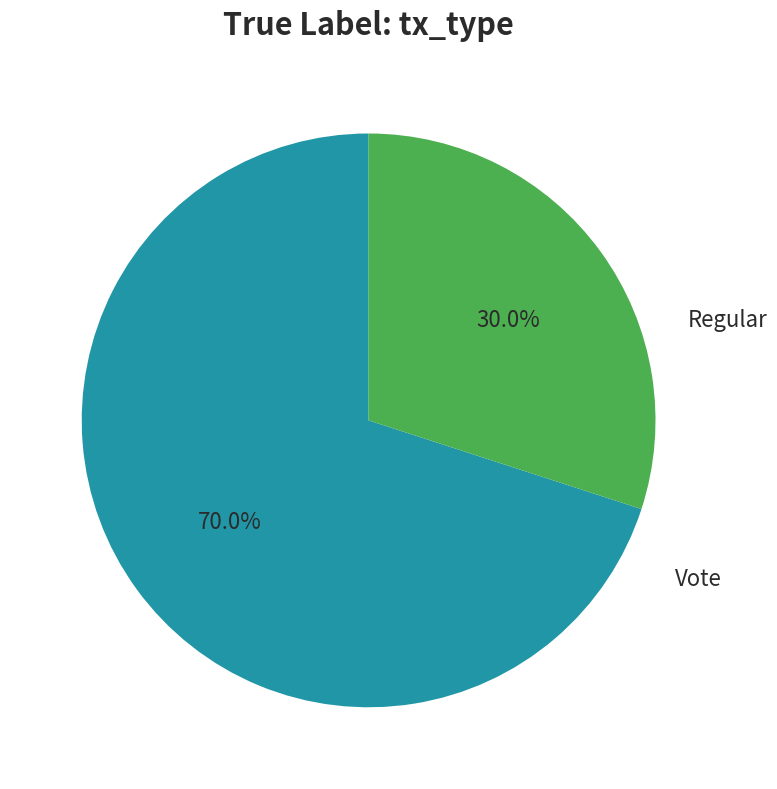

How many slices are in this pie chart?

2